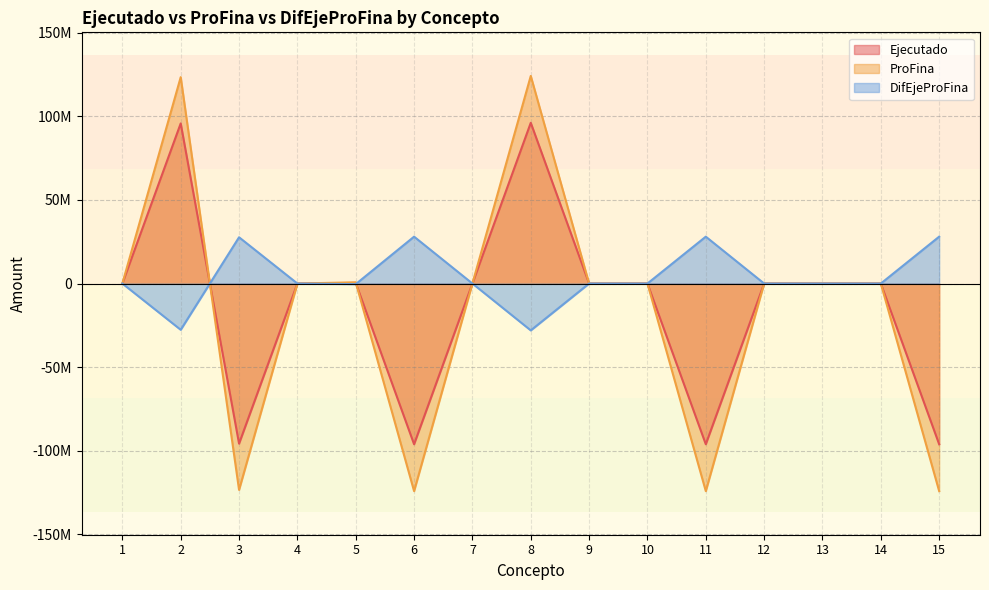

Between 9 and 13, which series saw the biggest shift?

Ejecutado